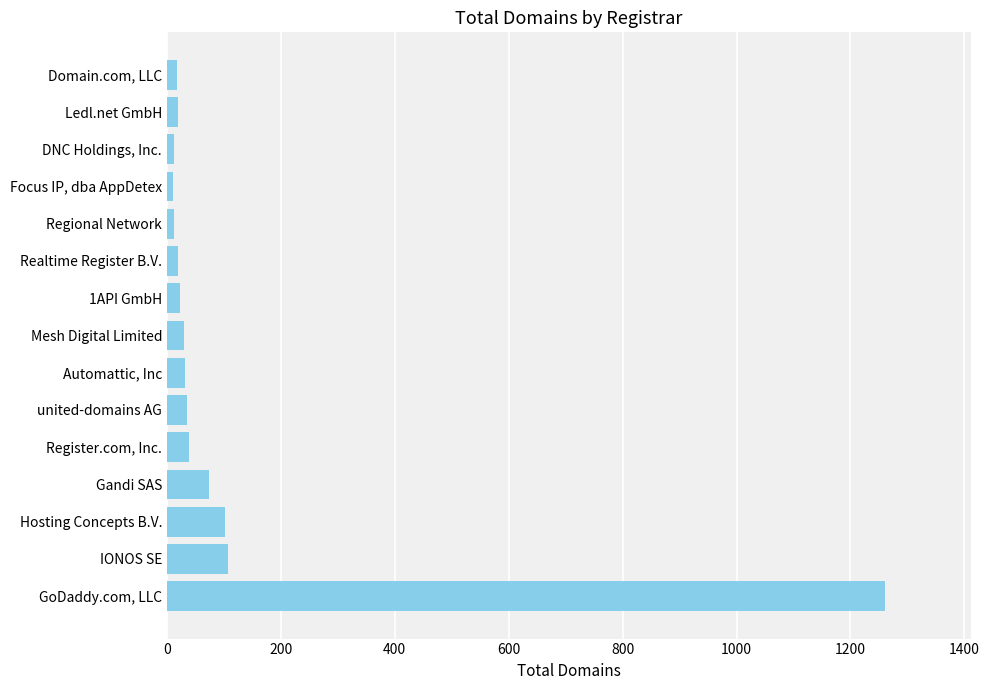

At which category does the chart reach its peak across all series?

GoDaddy.com, LLC